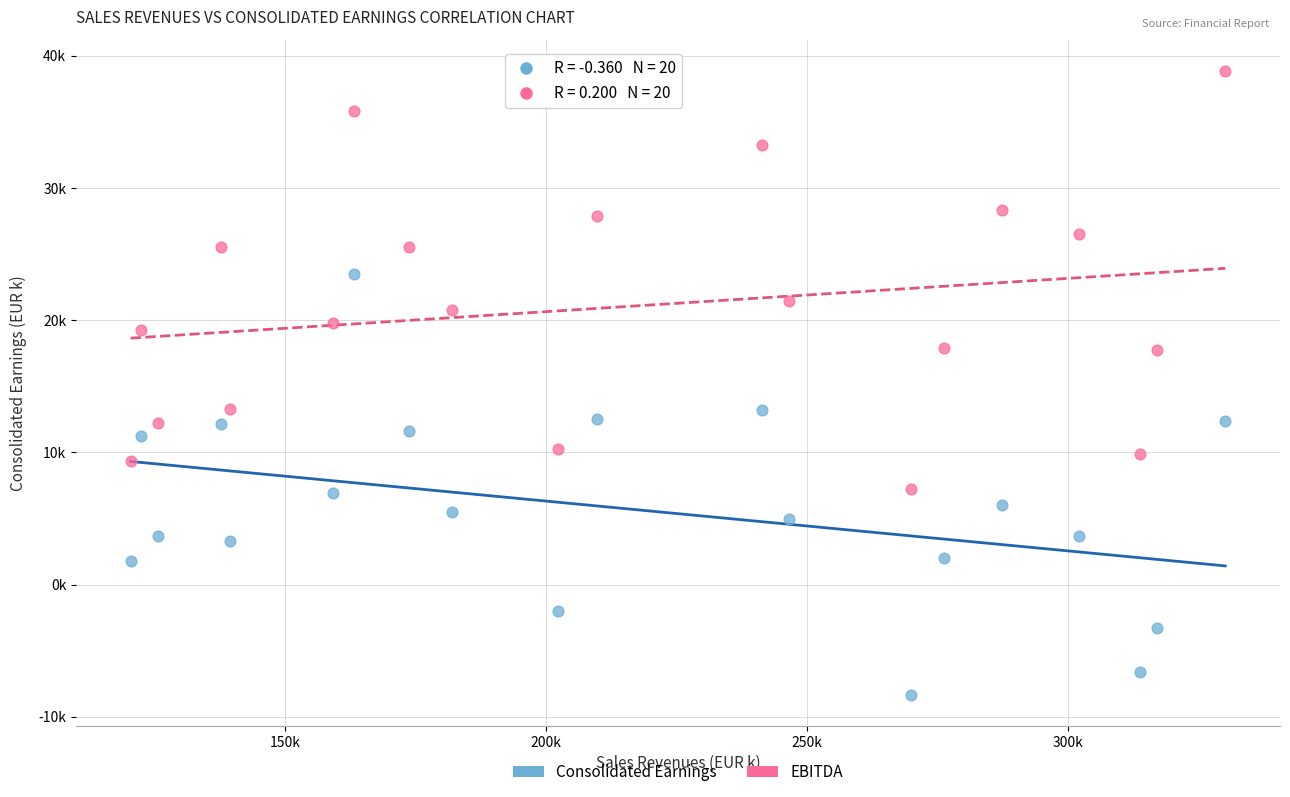

Which series reaches the minimum Y coordinate?

Consolidated Earnings